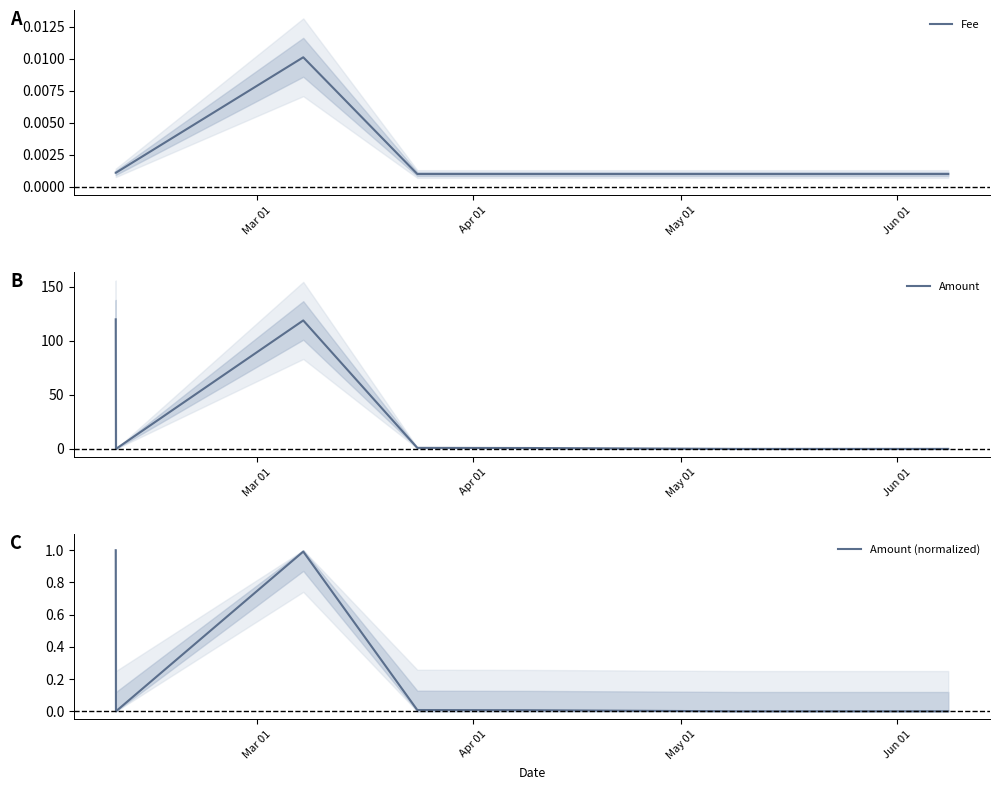

At which category does the chart reach its minimum across all series?

Apr 01